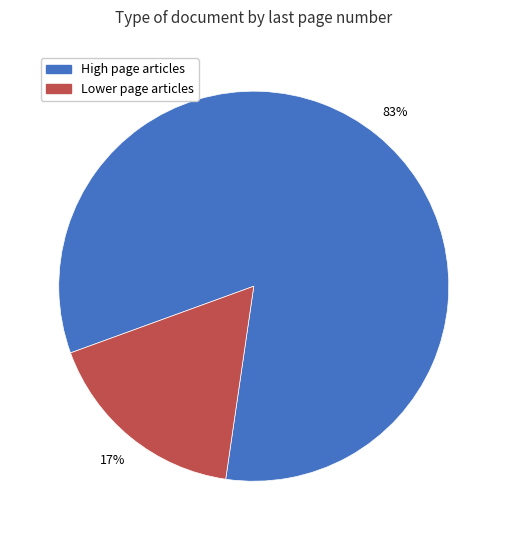

Which has a higher value, High page articles or Lower page articles?

High page articles